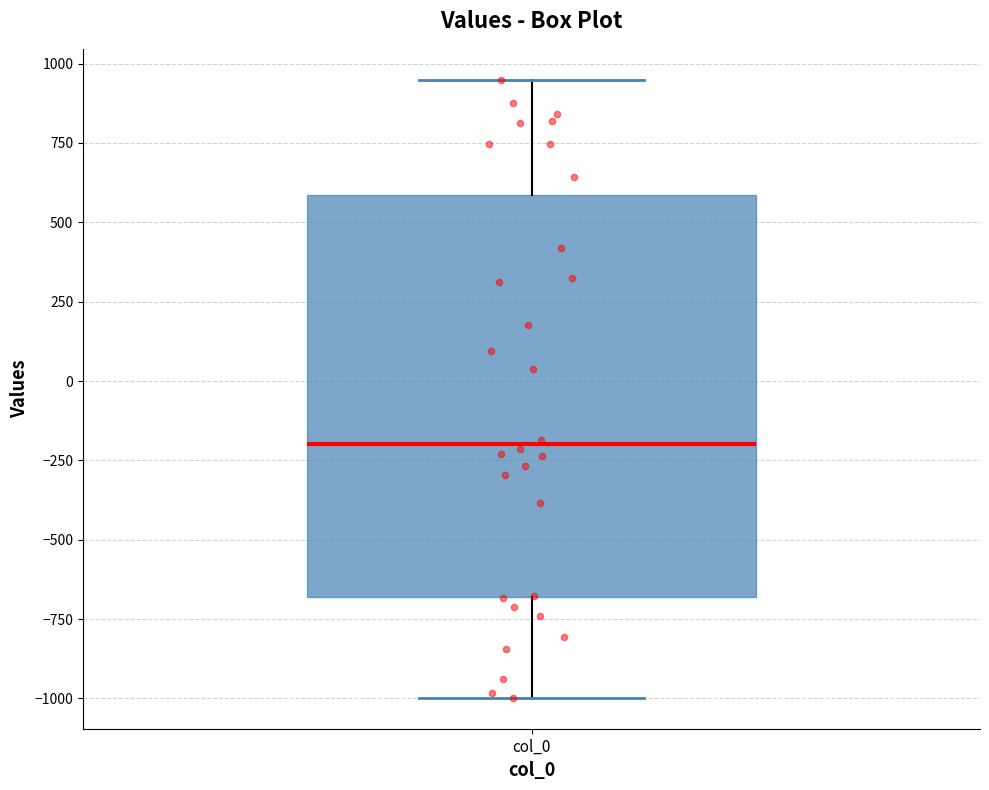

Read this box plot against the y-axis: the position of the median line, the range covered by the box, and the ends of both whiskers. The values are not printed on the chart, so give them approximately, as read against the axis.

median -200, box -700 to 600, whiskers -1000 to 950